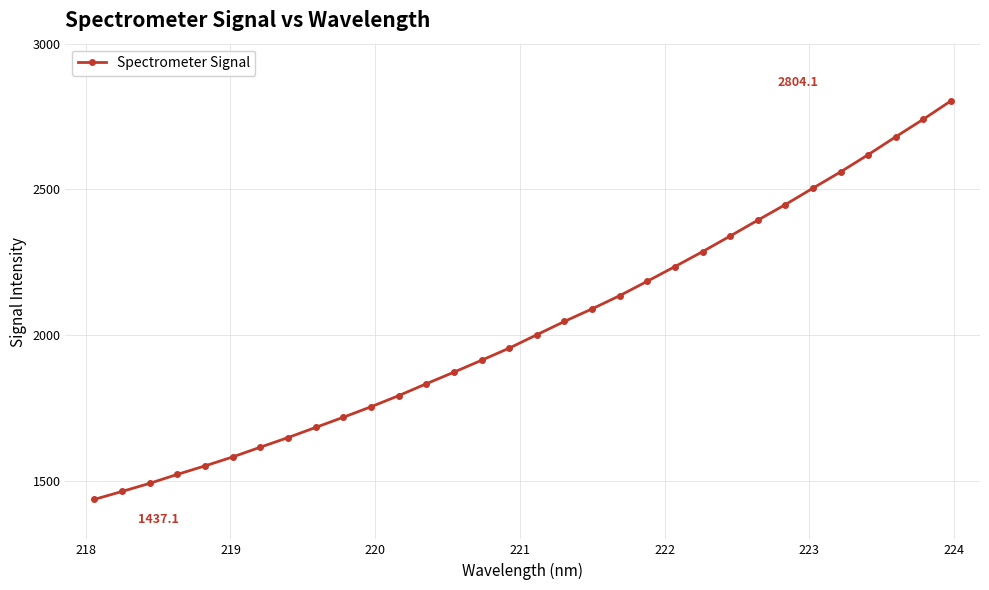

True or false: the data has more than 0 interior local peaks.

False